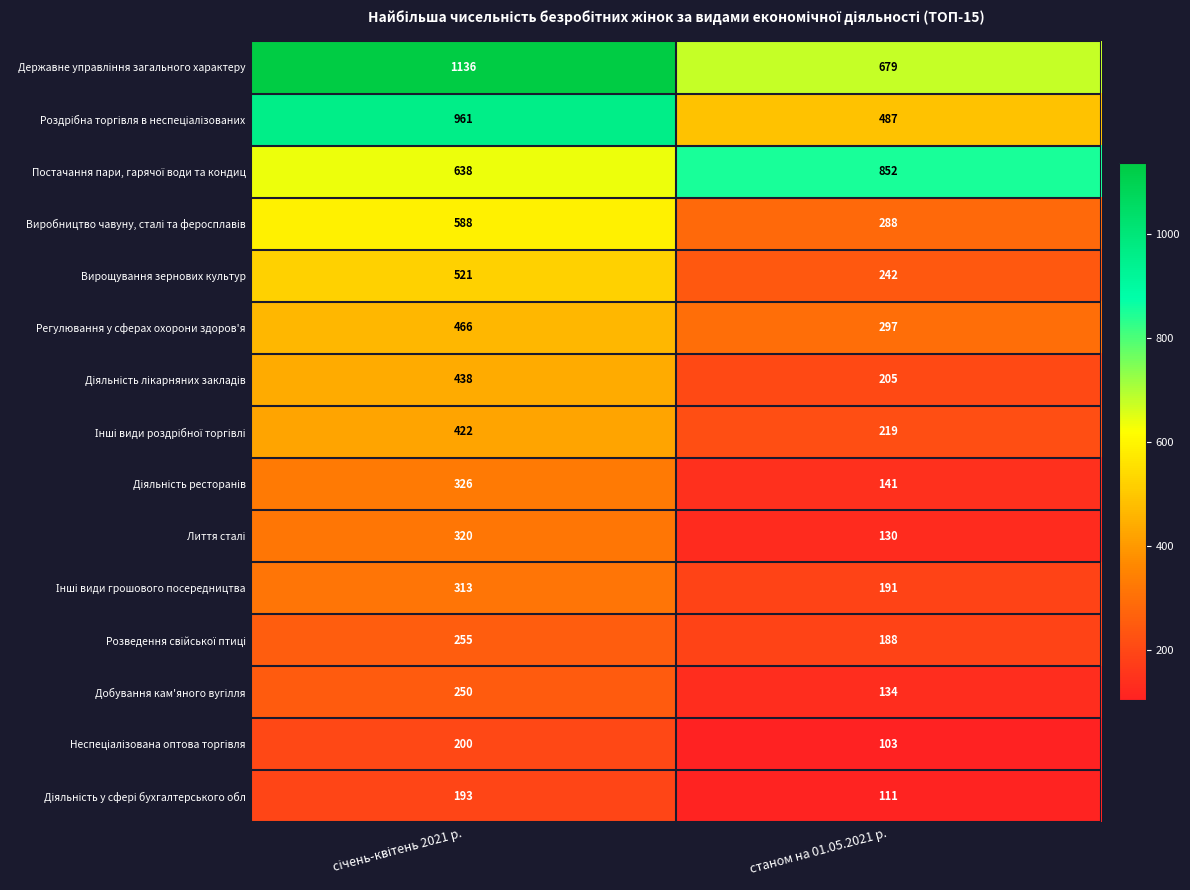

What is the average value of the Регулювання у сферах охорони здоров'я series?

382